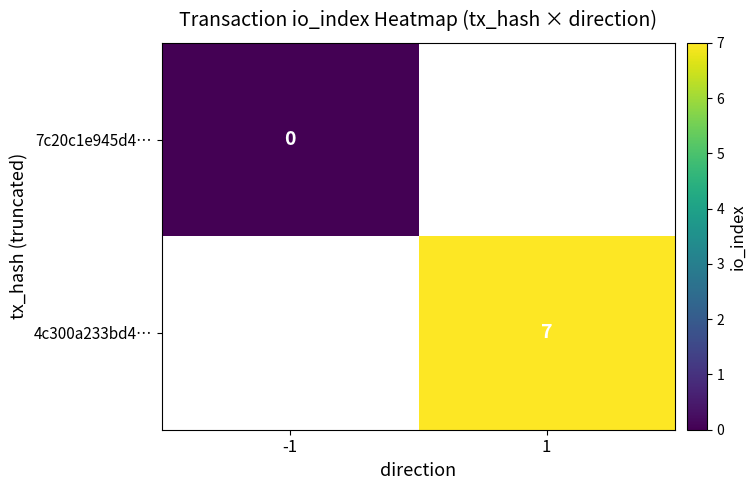

How many series are shown in this chart?

2